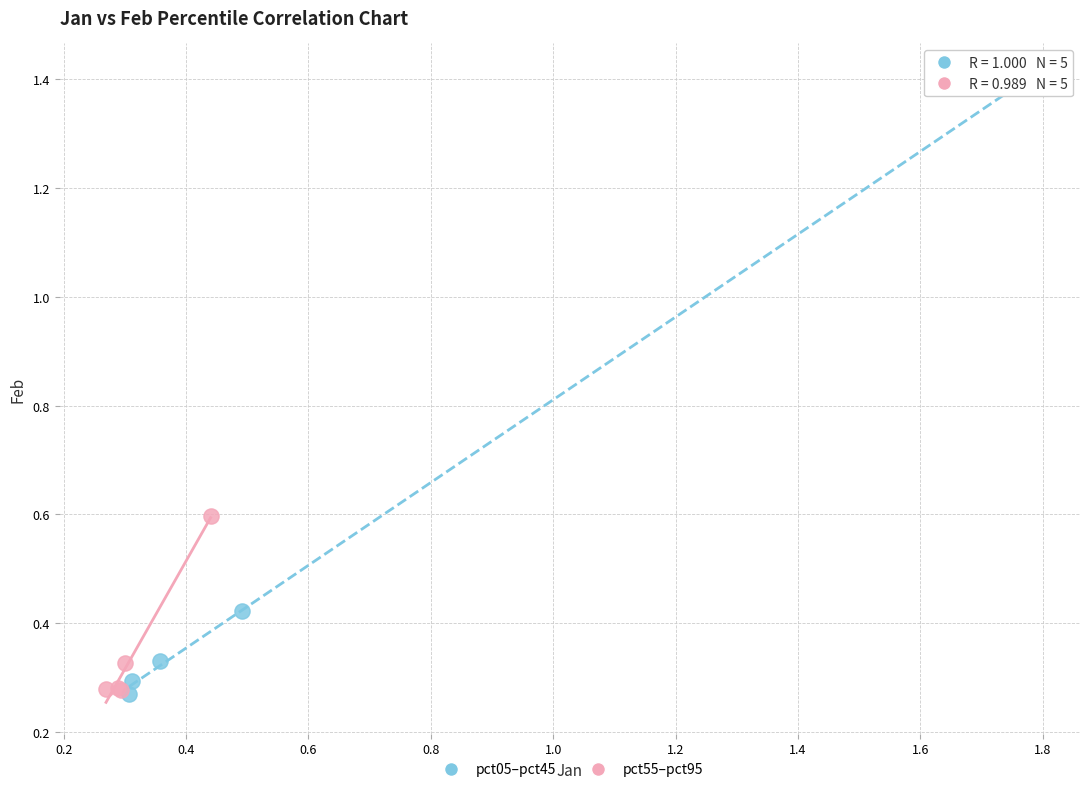

Which series reaches the maximum Y coordinate?

pct05–pct45